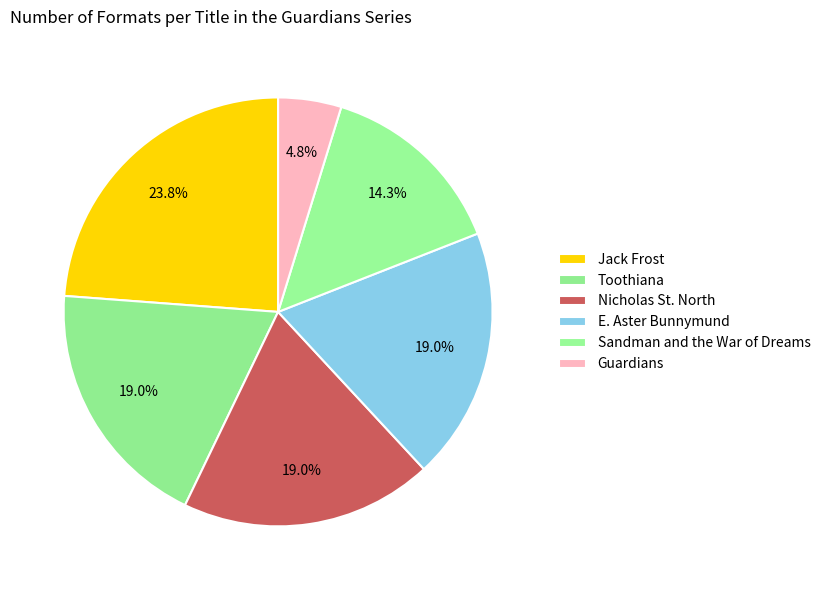

How many slices are in this pie chart?

6